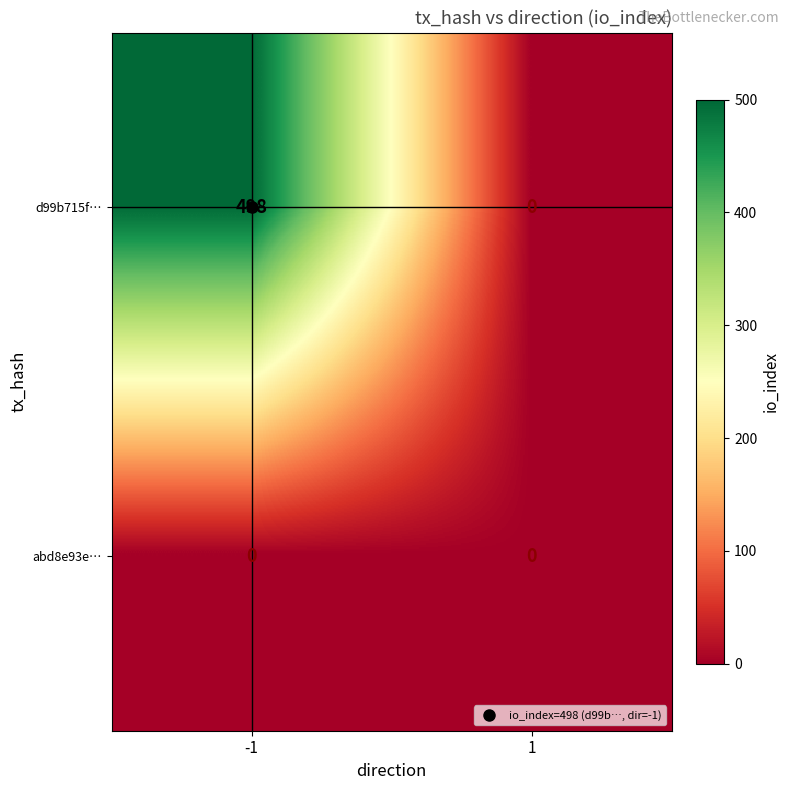

Rank the series by their maximum value, from highest to lowest.

d99b715f…, abd8e93e…